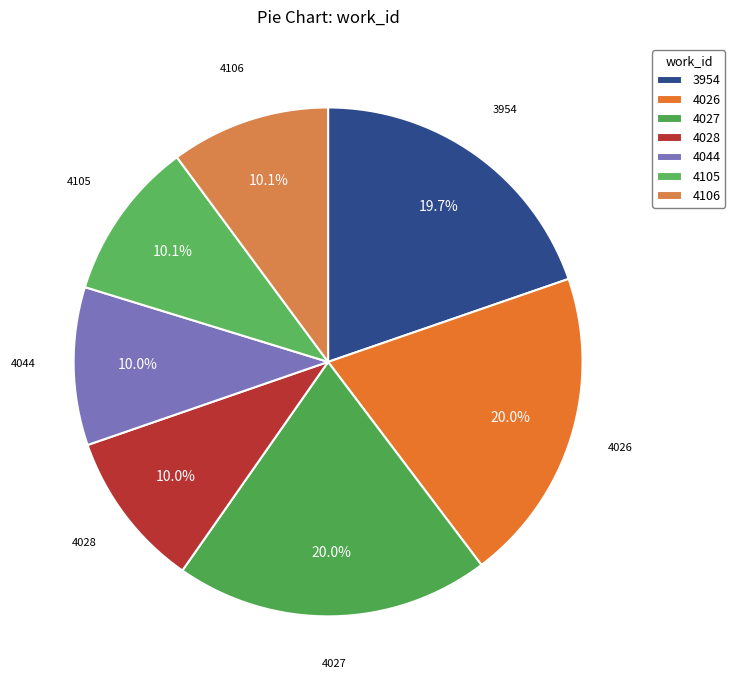

To the nearest percent, what percentage of the pie is 4105?

10%